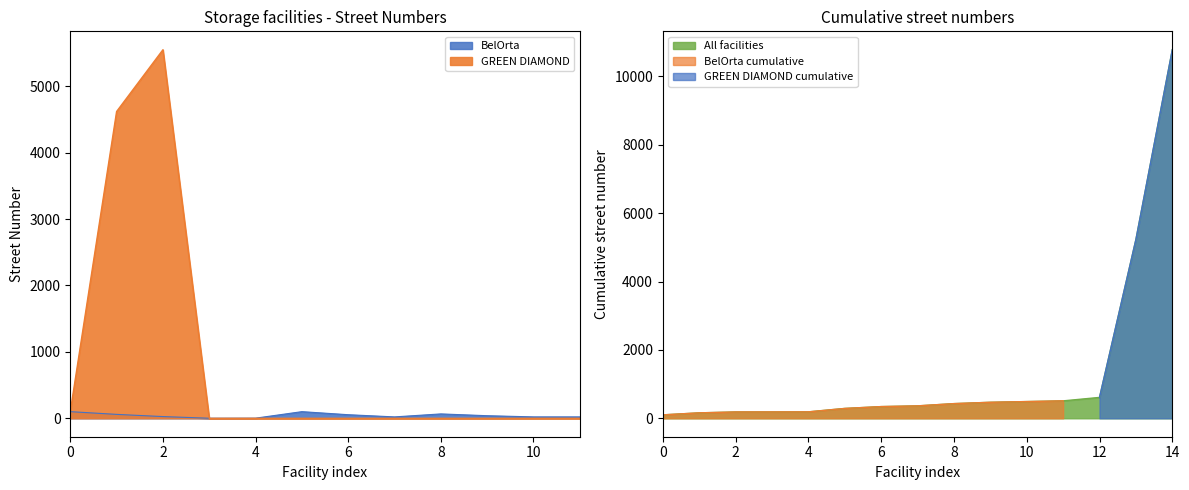

Does the chart have visible grid lines?

No